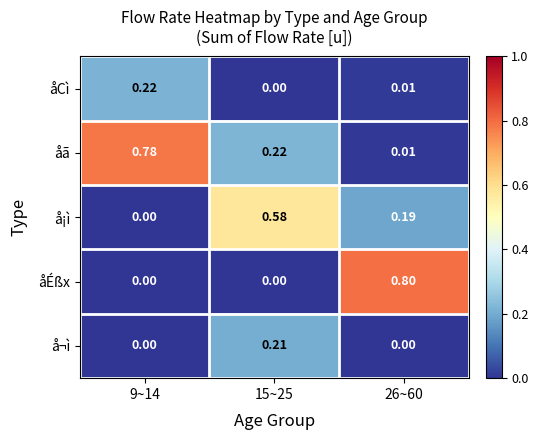

Which series has the largest total across all categories?

åã